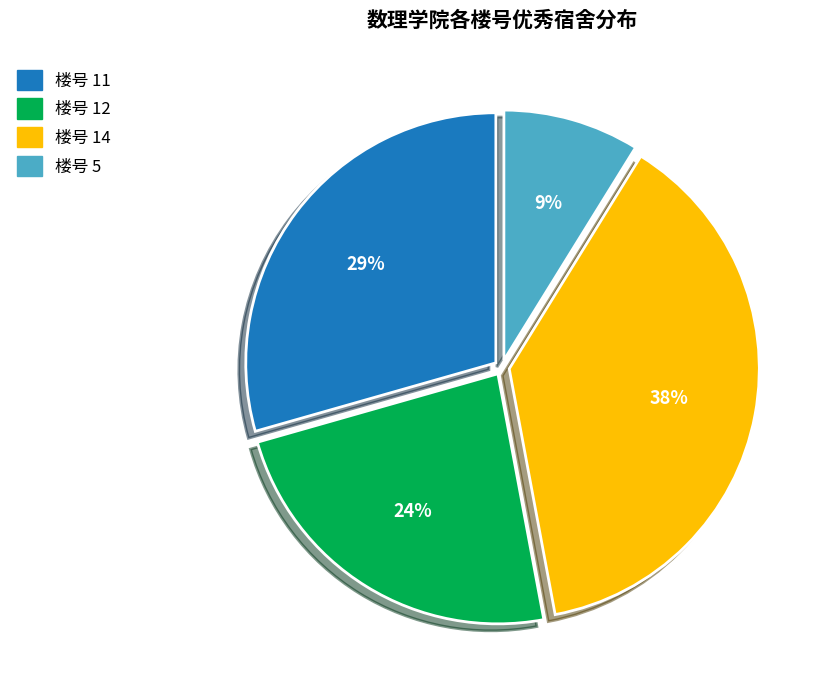

Is there any slice that represents more than half of the pie?

No